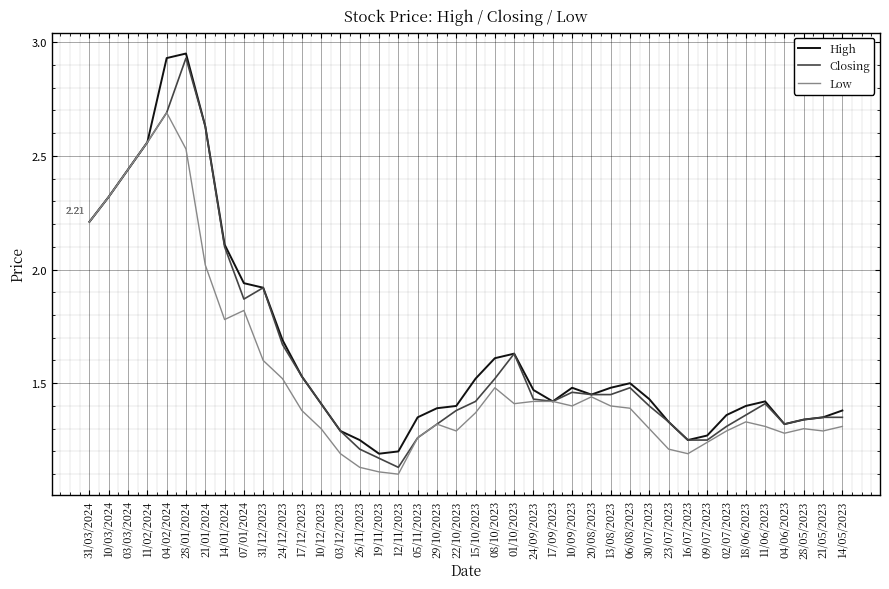

Does the chart display data point markers on the line(s)?

No